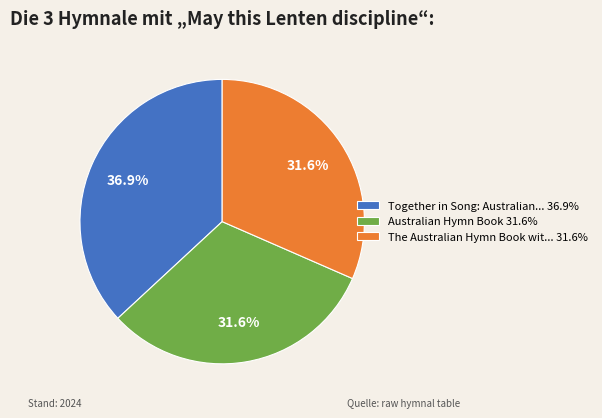

Is there a majority slice in this chart?

No